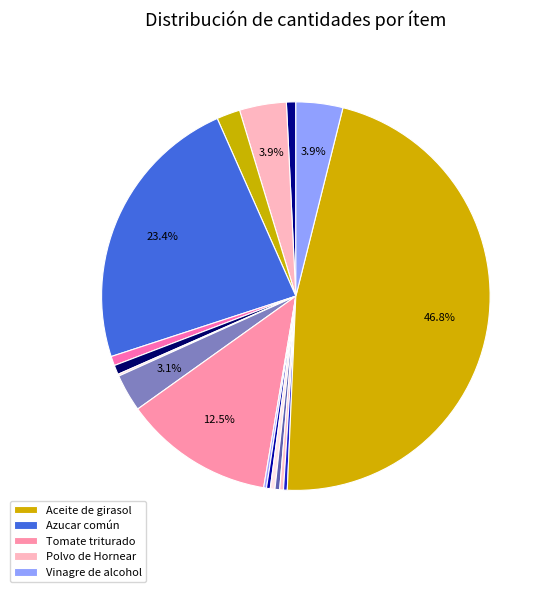

Does any single category account for the majority?

No